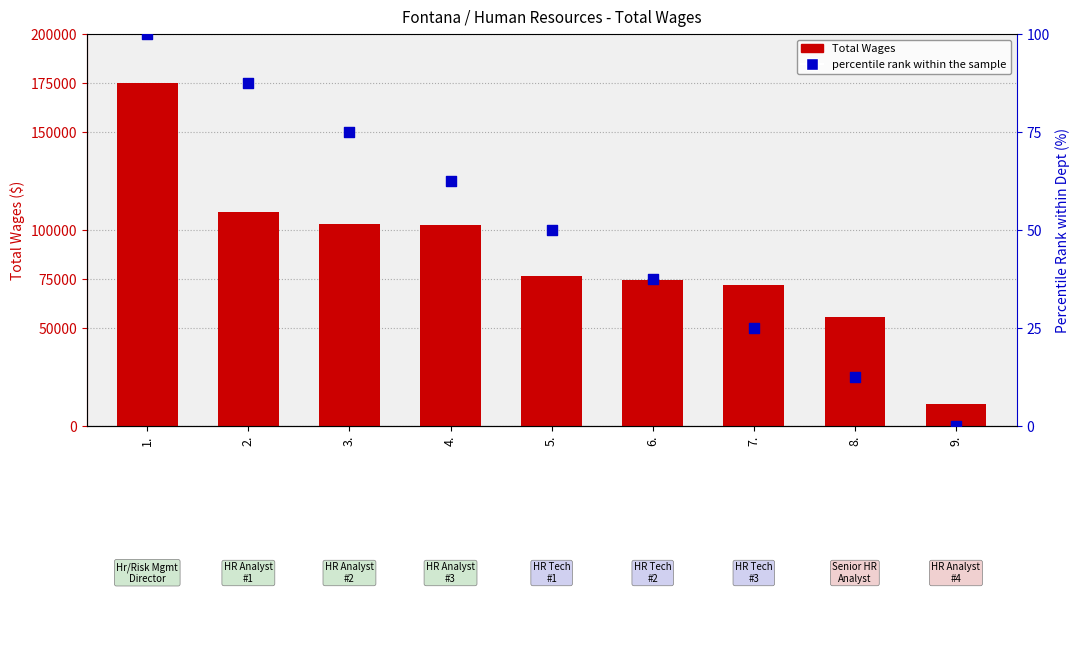

What are all the series names shown in the legend?

Total Wages, percentile rank within the sample